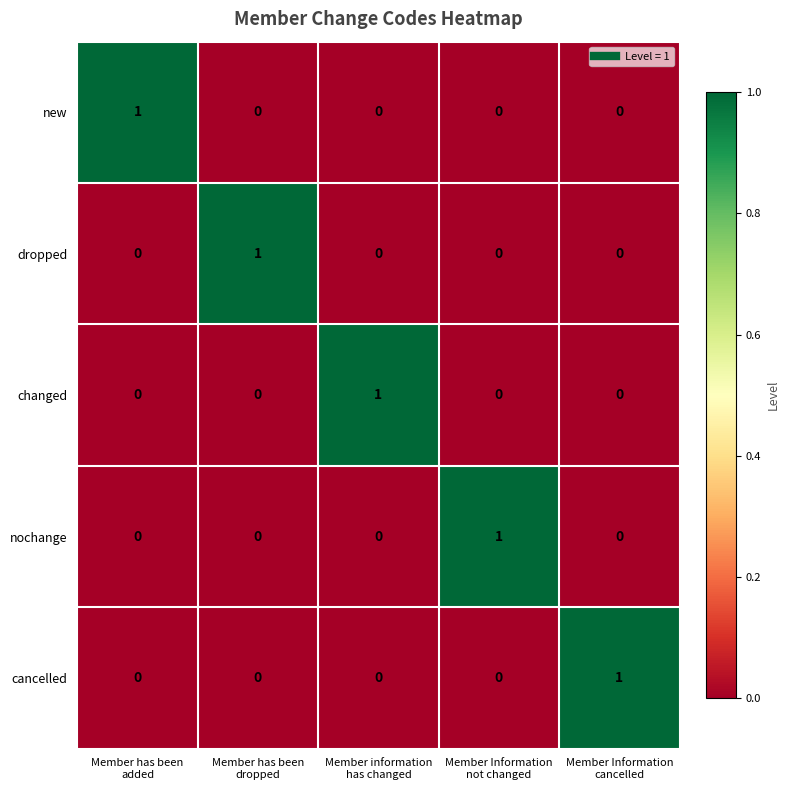

Count the cancelled values in the range 0 to 1.

5